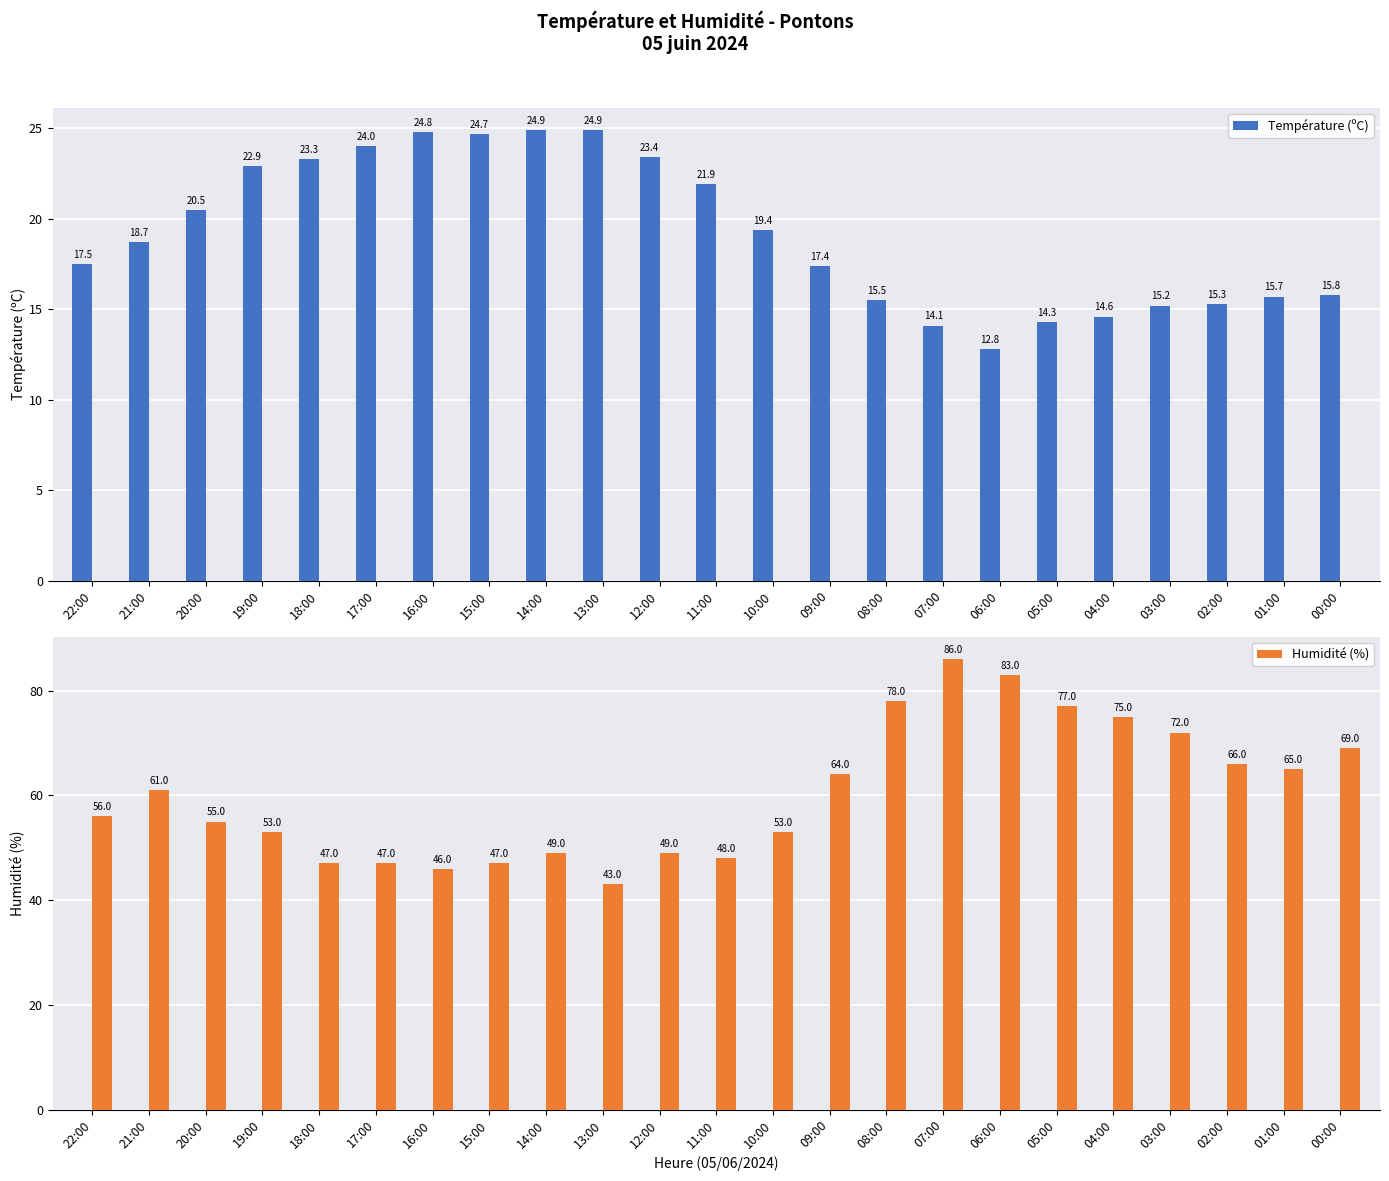

What is the value of the Température (ºC) bar at the 21st from the left?

15.3